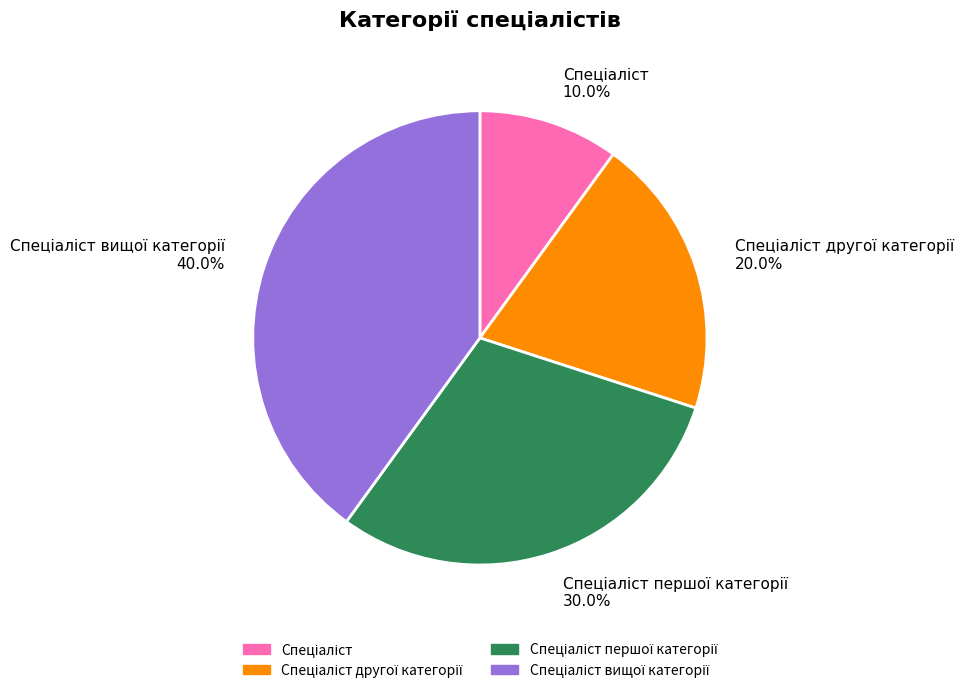

Count the number of slices in the pie.

4